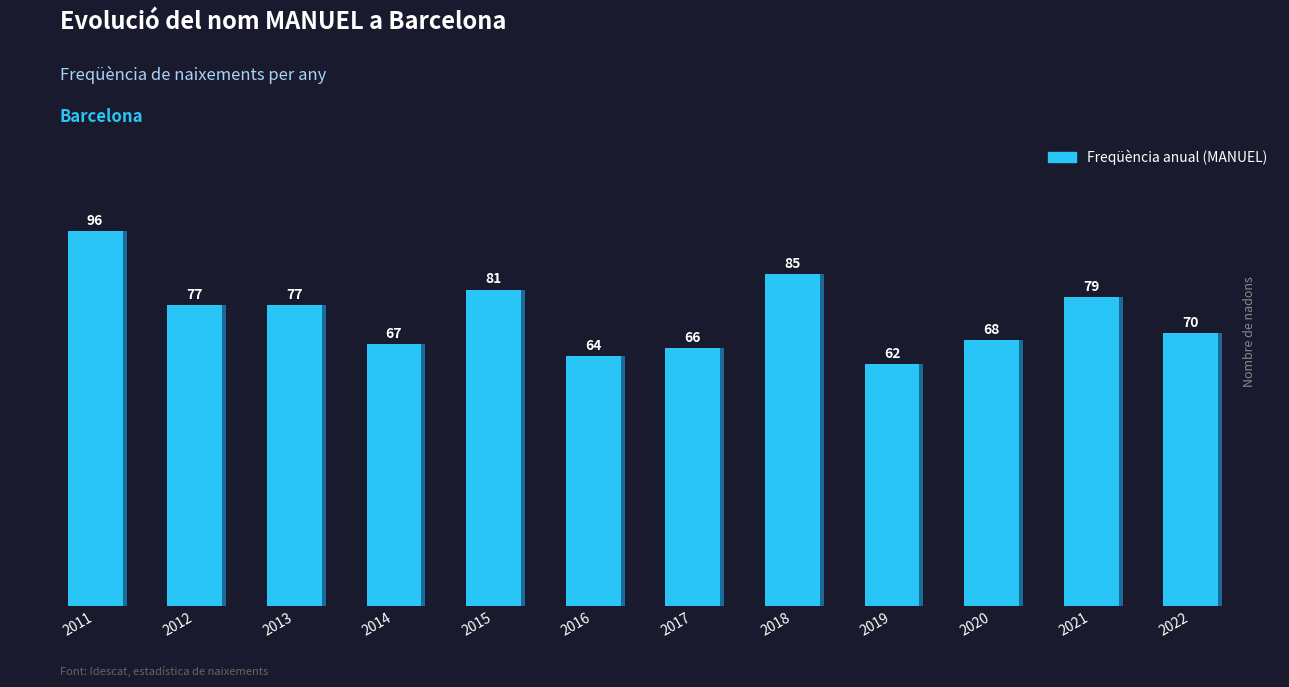

At which category does the chart reach its minimum across all series?

2019